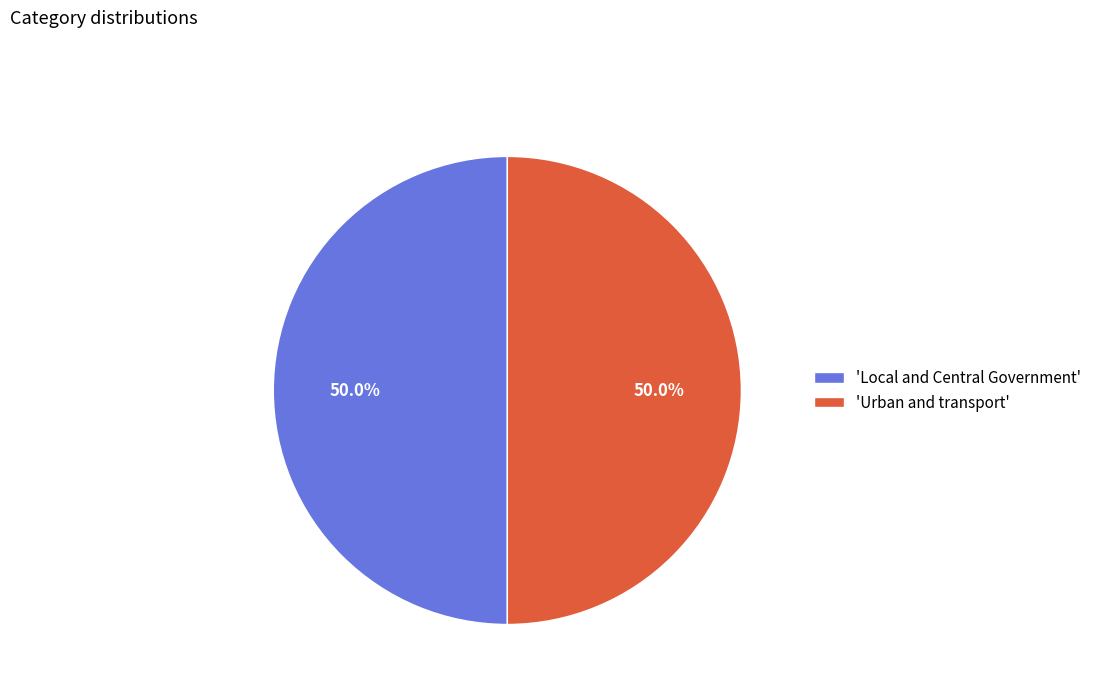

Approximately how many times larger is the value at 'Urban and transport' compared to 'Local and Central Government'?

1.0